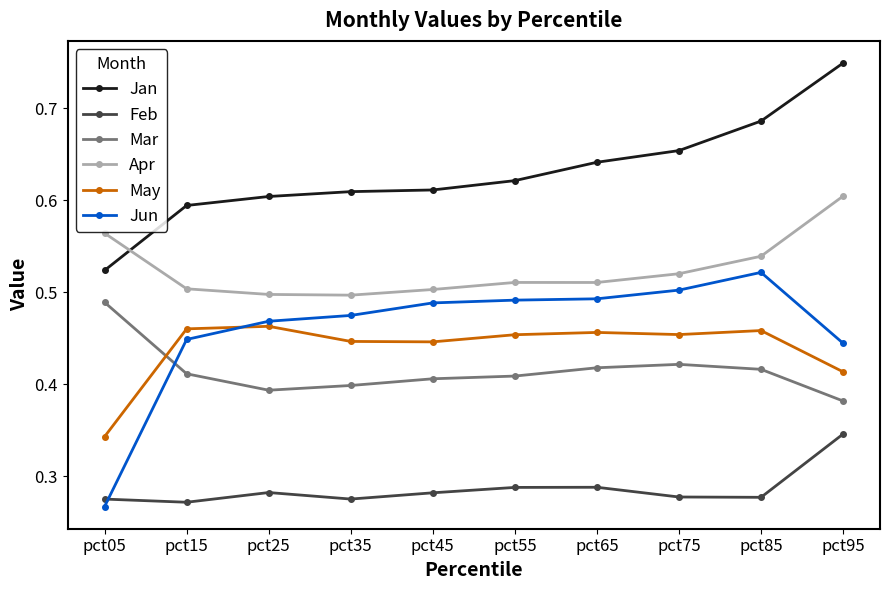

The Apr series shows 0.2 at pct85. True or false?

False